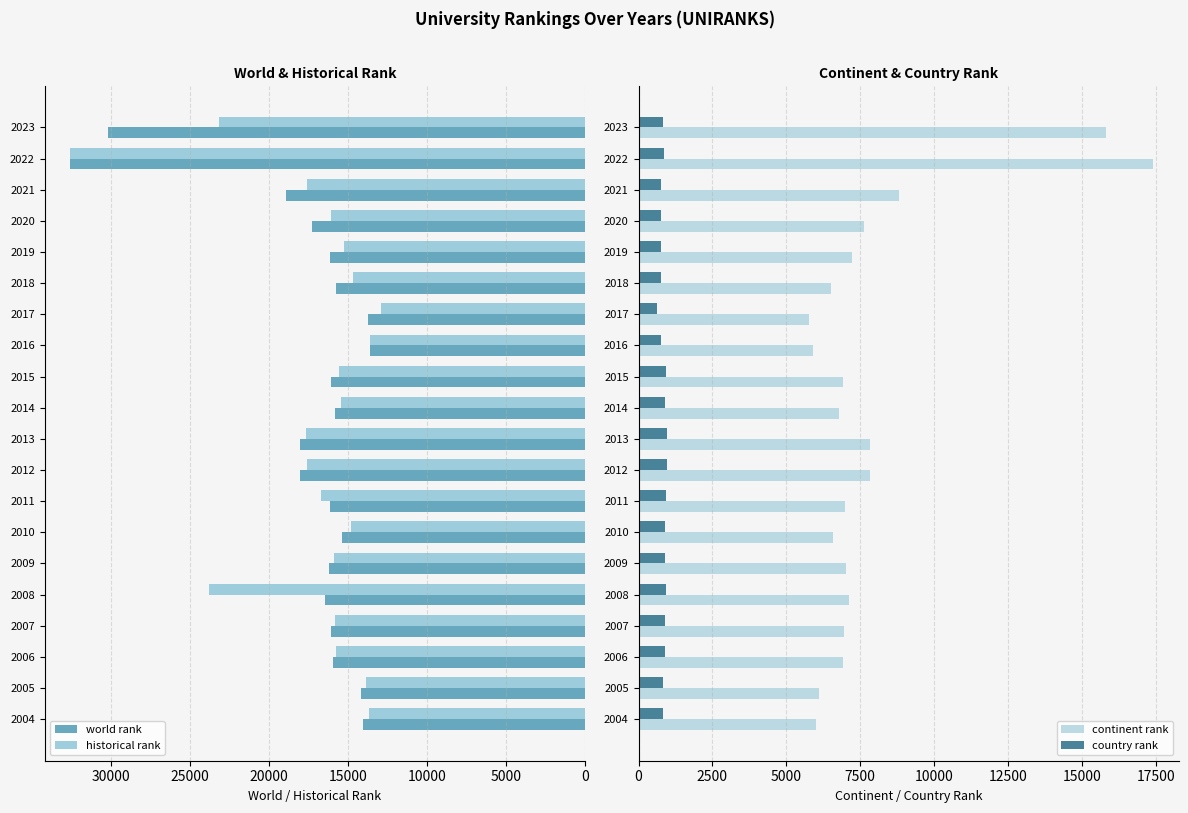

What is the sum of all historical rank values?

342370